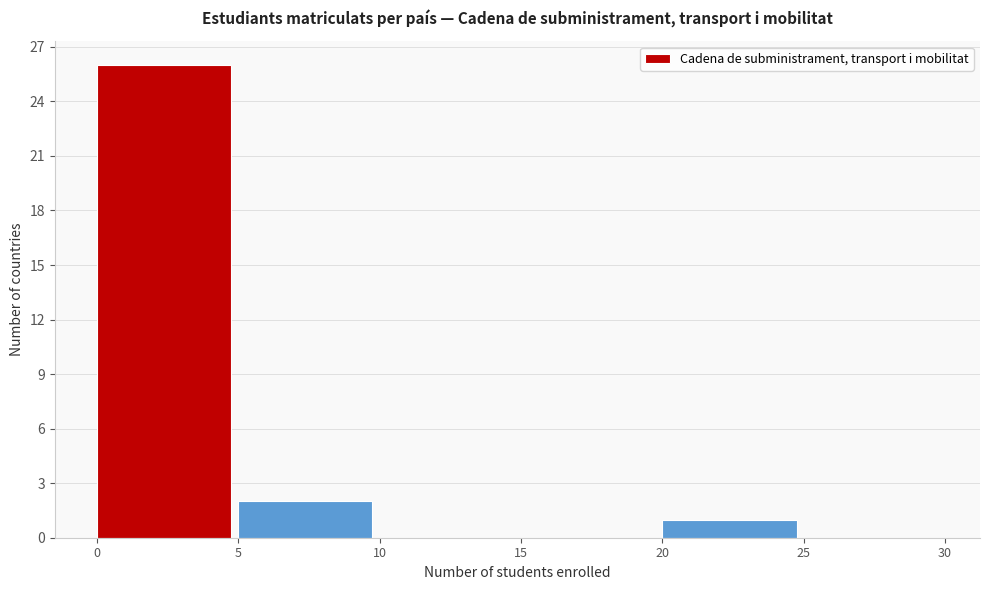

Reading left to right, list every bar in this chart as the range it spans on the x-axis followed by its height. The values are not printed on the chart, so give them approximately, as read against the axis.

0 to 5: 26
5 to 10: 2
10 to 15: 0
15 to 20: 0
20 to 25: 1
25 to 30: 0